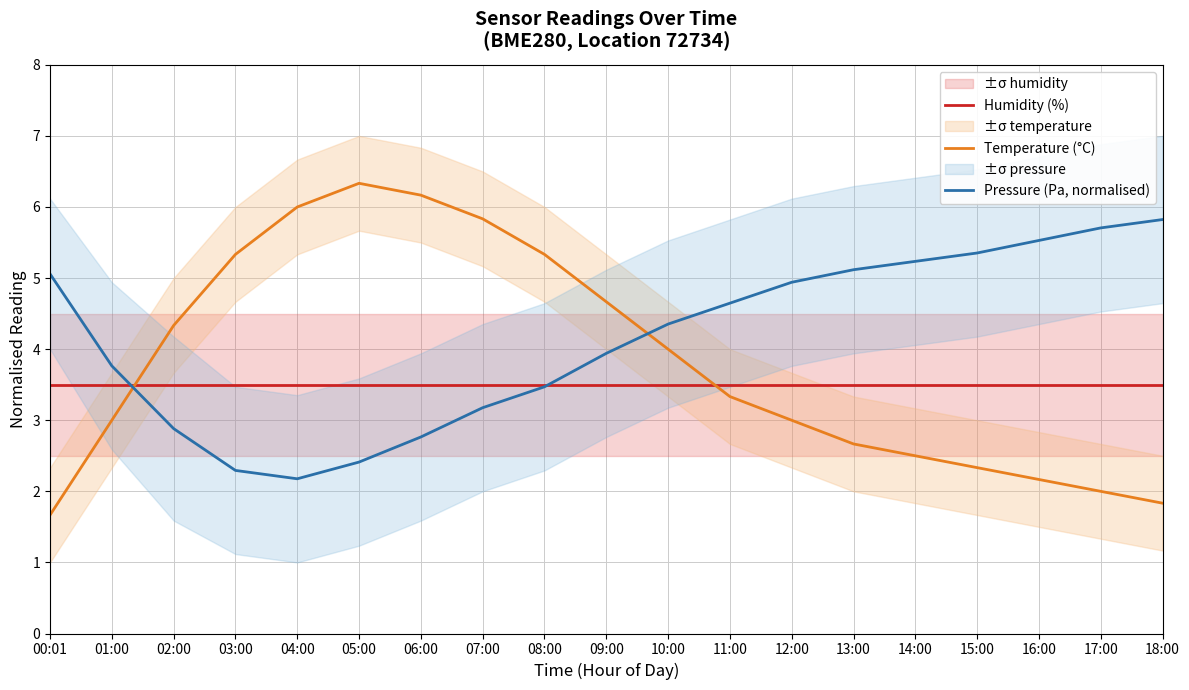

What is the spread (max minus min) of values at 14:00?

2.7